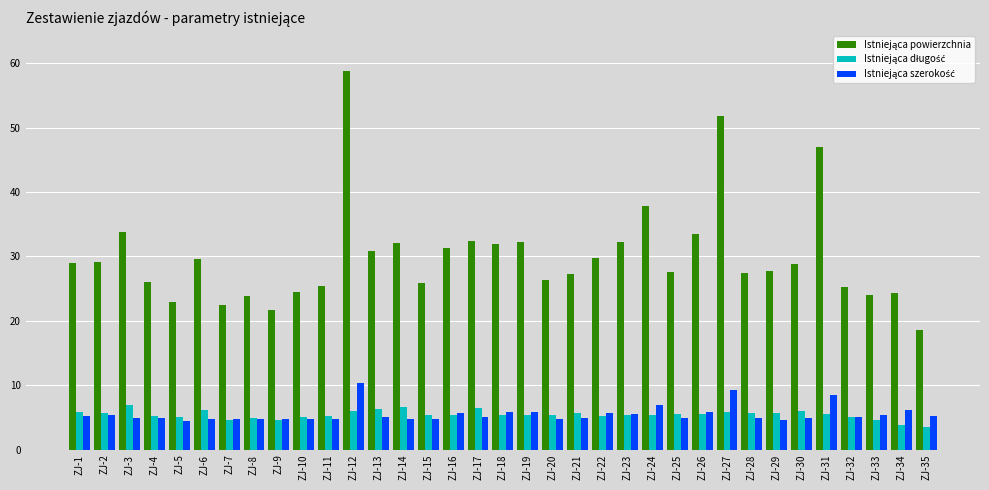

At which category is the sum across all series the highest?

ZJ-12